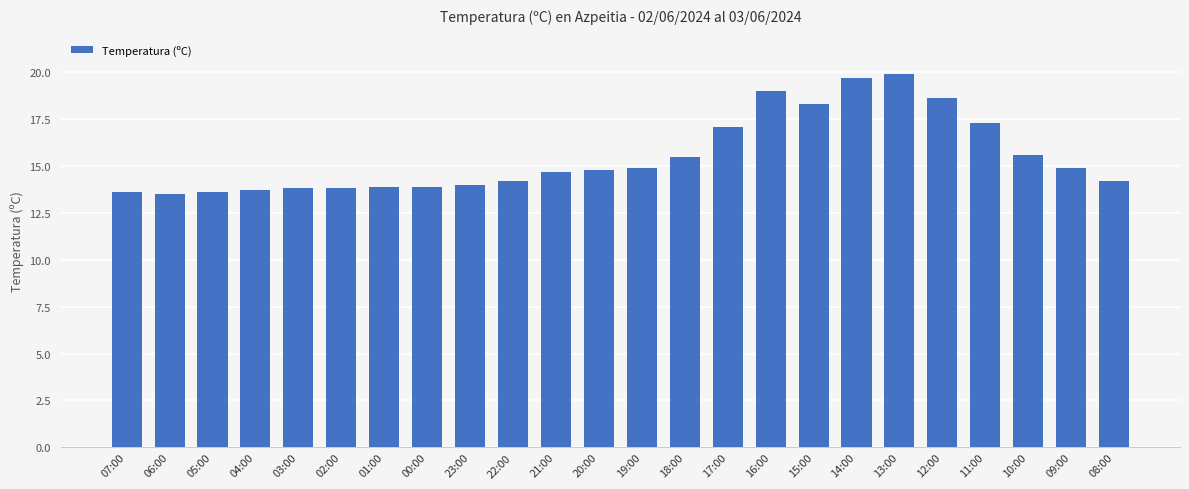

What is the average value?

15.5